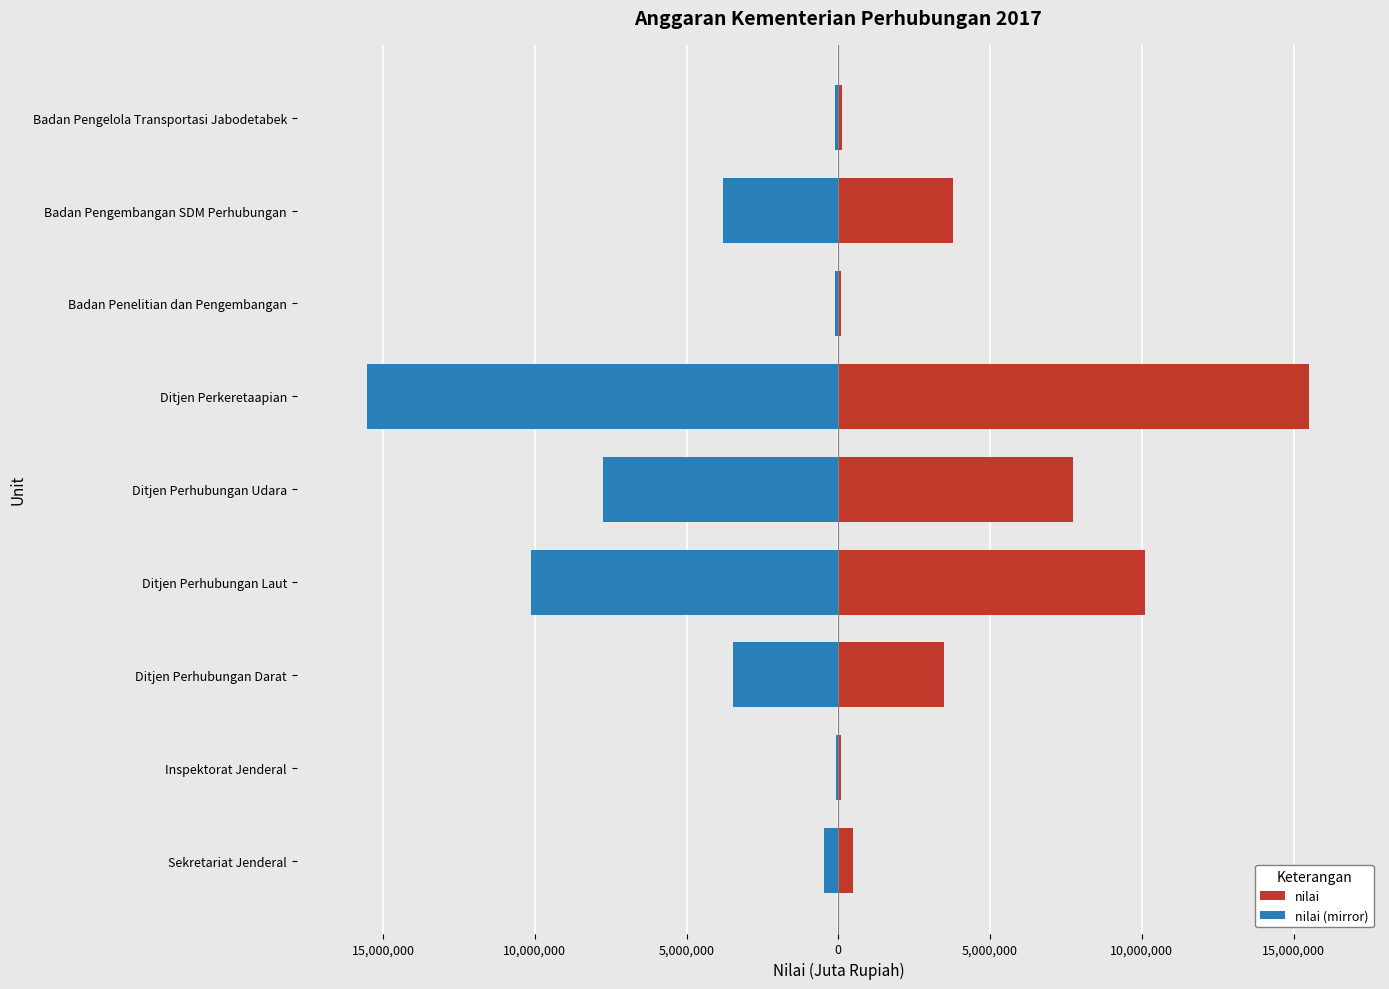

Which series changed the most between Sekretariat Jenderal and Ditjen Perhubungan Darat?

nilai